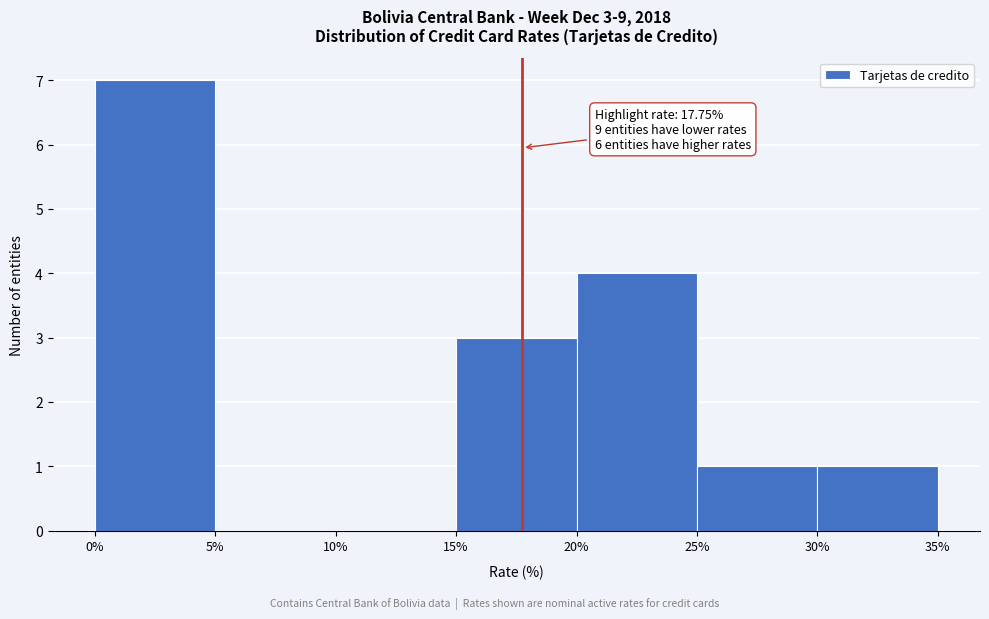

Over which range of the x-axis is the bar tallest?

0% to 5%